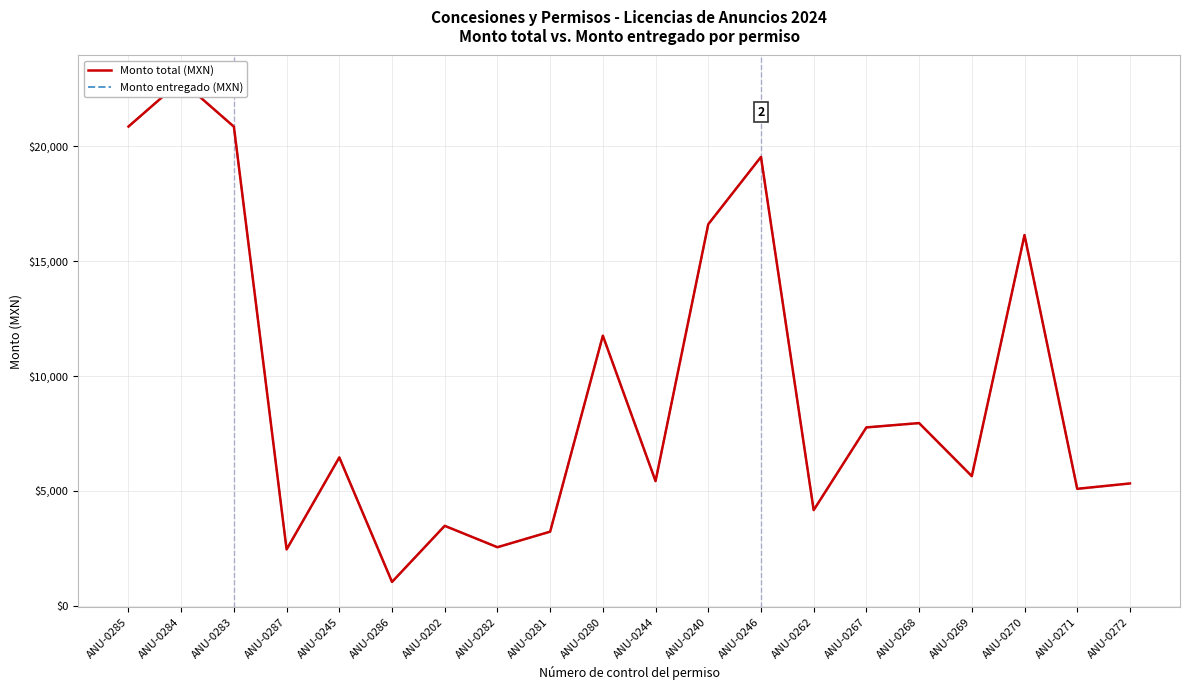

Which series has the largest total across all categories?

Monto total (MXN)